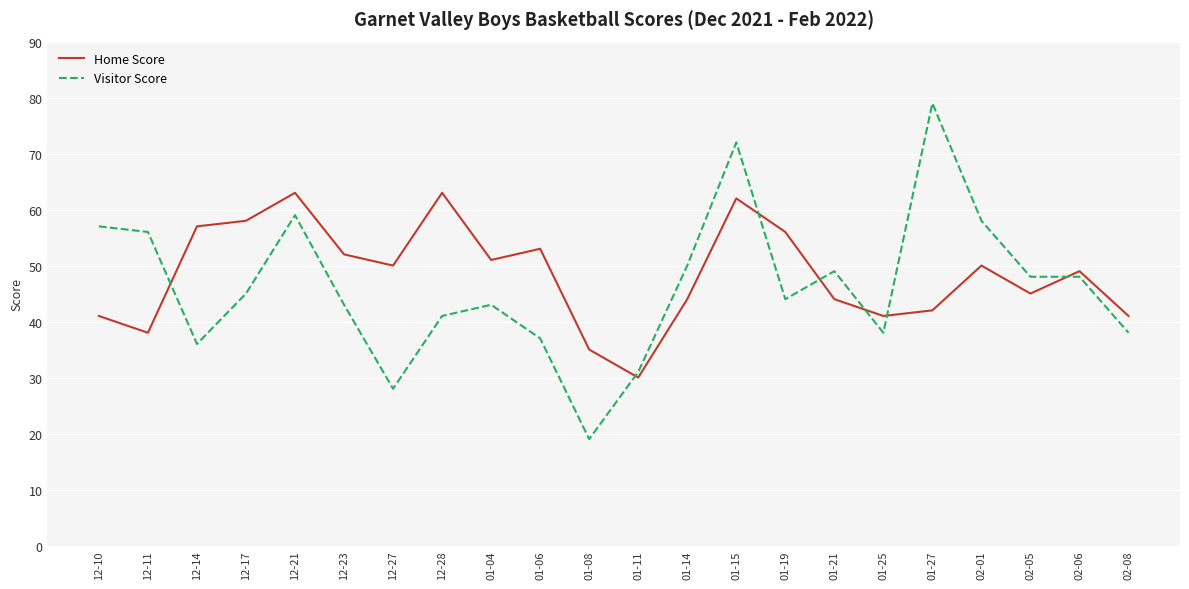

What is the difference between the maximum and minimum values in the Visitor Score series?

60